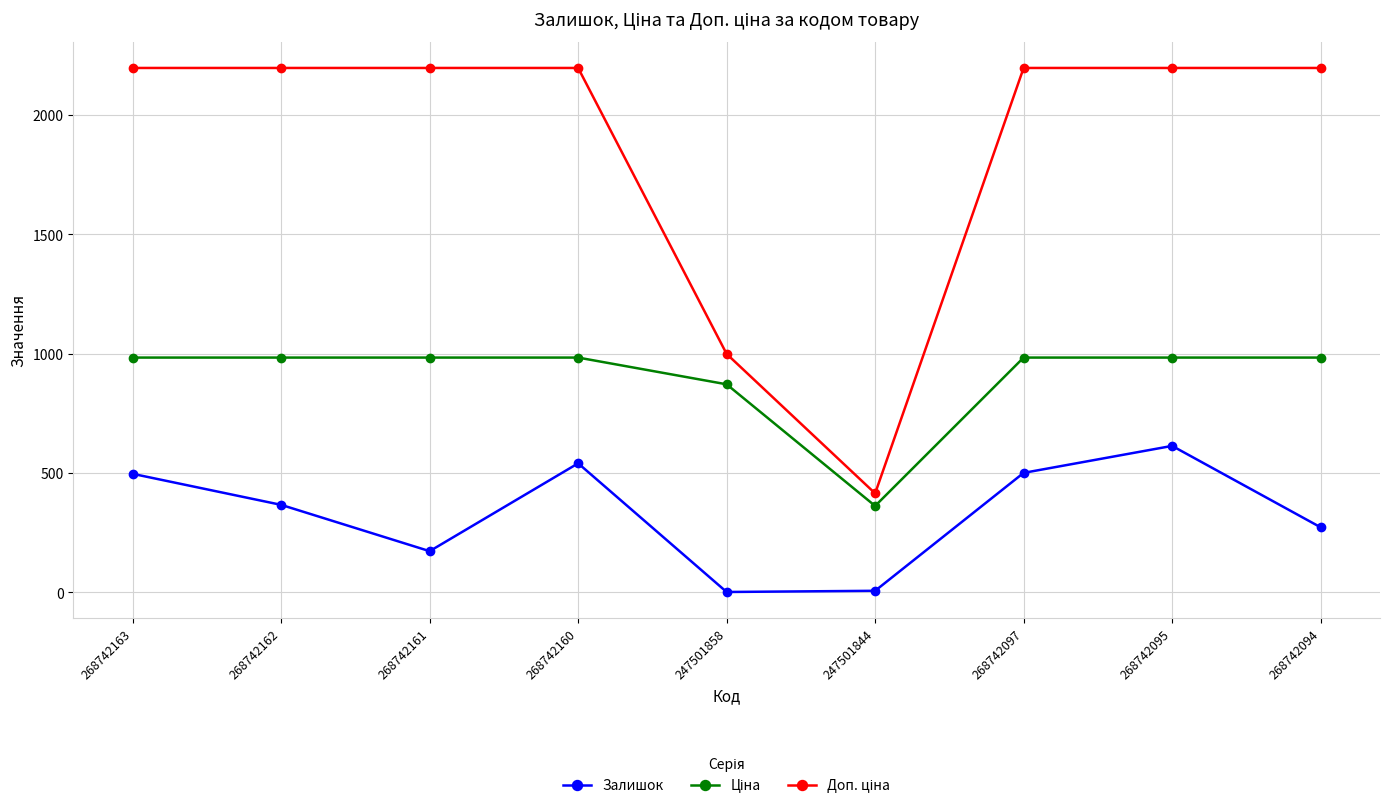

At how many categories does at least one series exceed 1594?

7